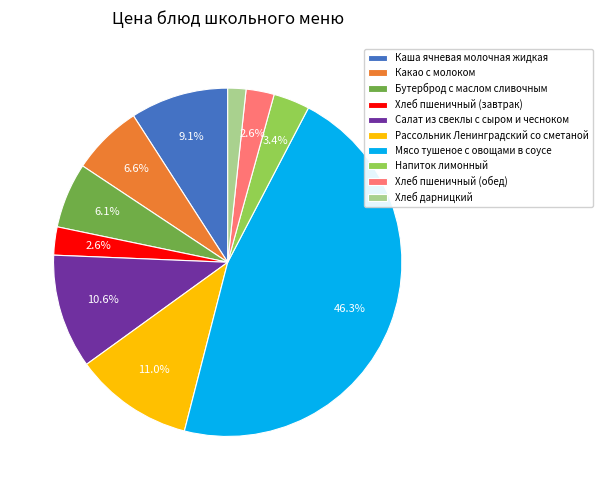

To the nearest percent, what is the combined percentage of Салат из свеклы с сыром и чесноком and Какао с молоком?

17%